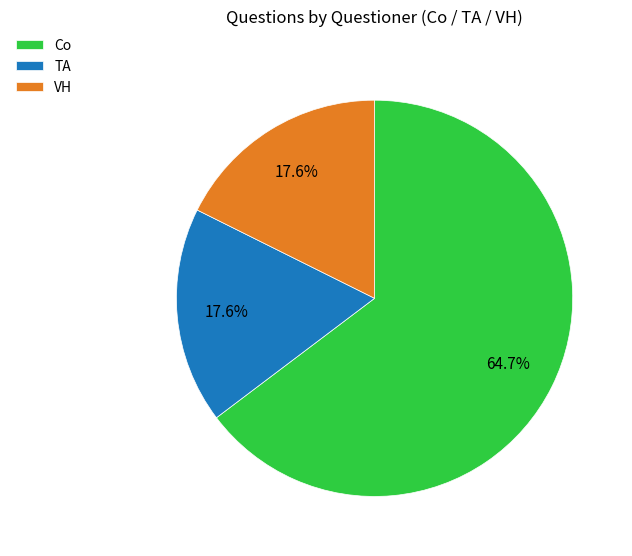

How many segments does this pie chart have?

3